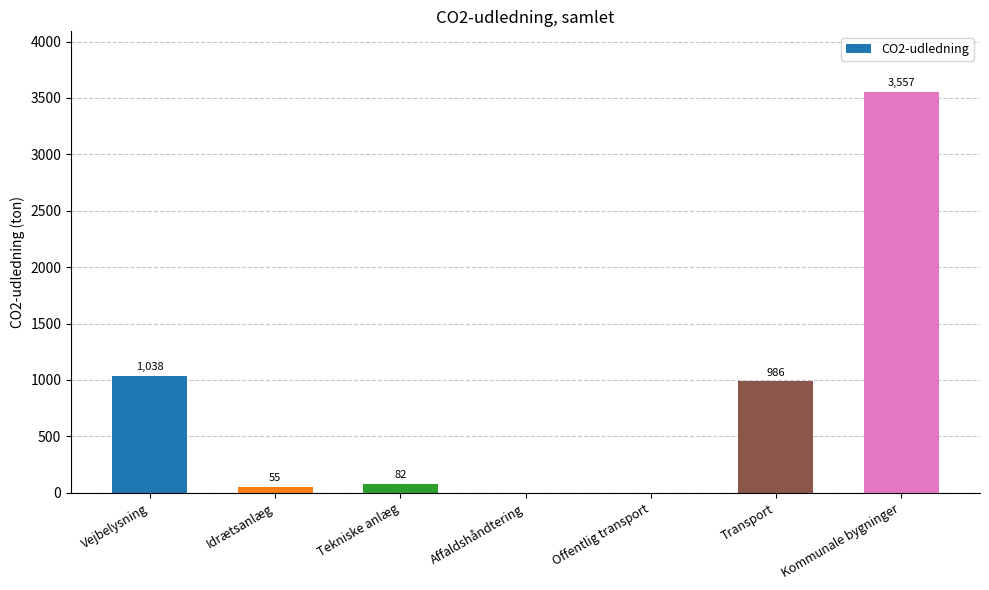

The value at Transport is 986.5. True or false?

True